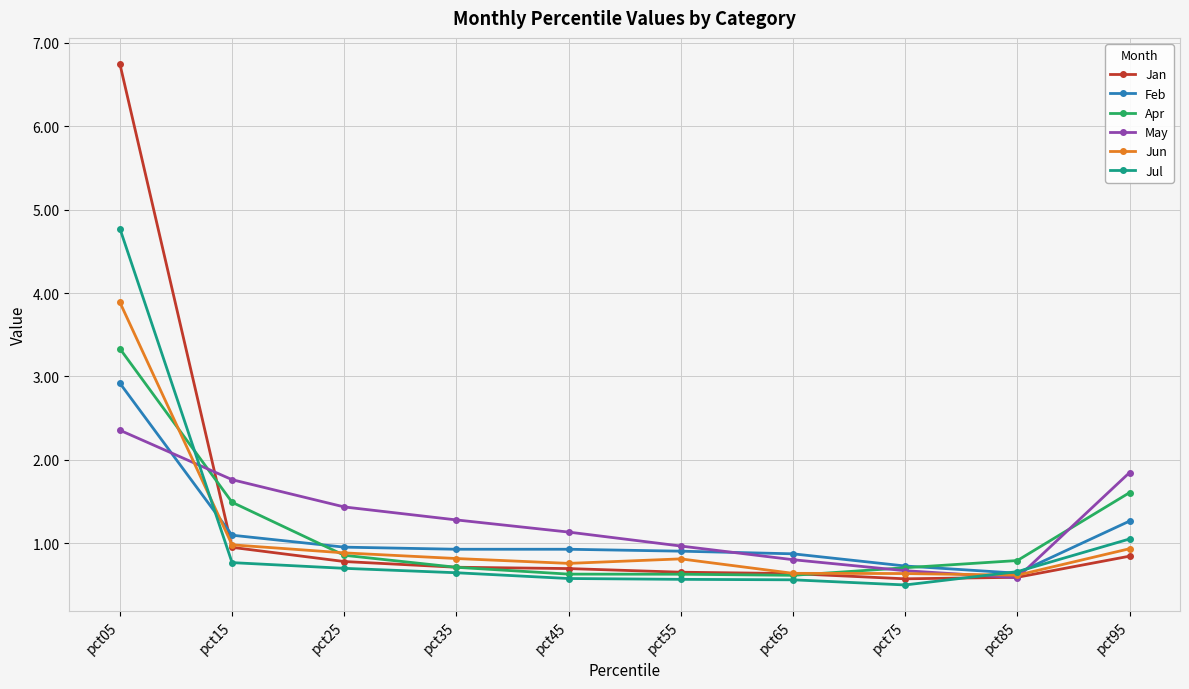

How many series are shown in this chart?

6